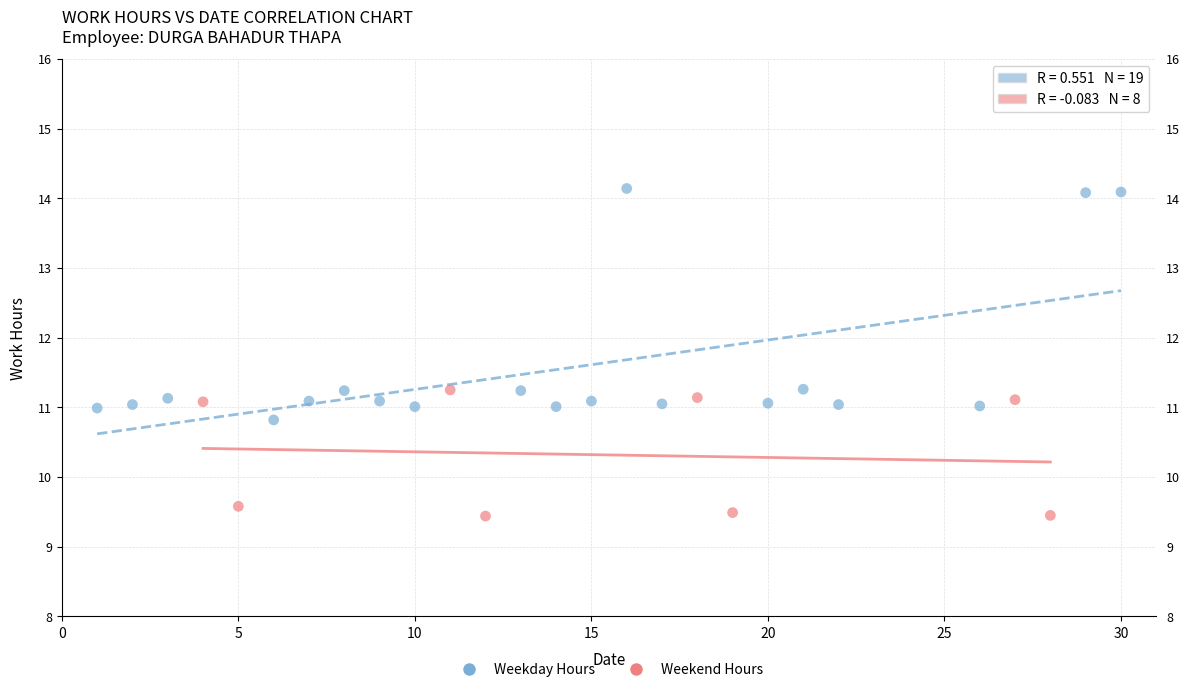

What are all the series names shown in the legend?

Weekday Hours, Weekend Hours